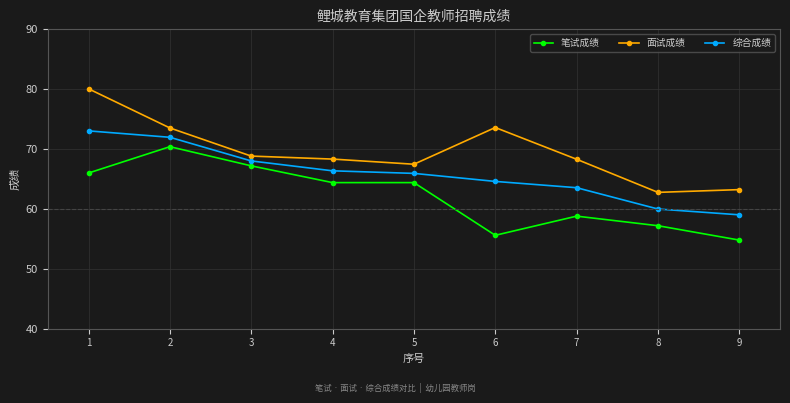

At which category does 笔试成绩 reach its first local peak?

2